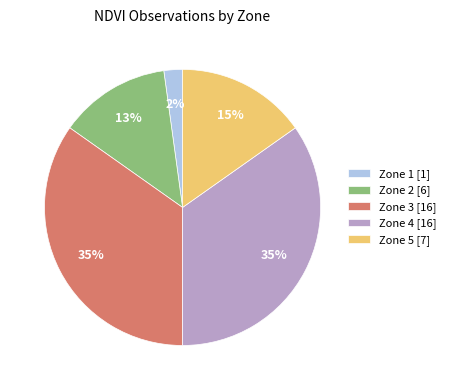

Count the number of slices in the pie.

5